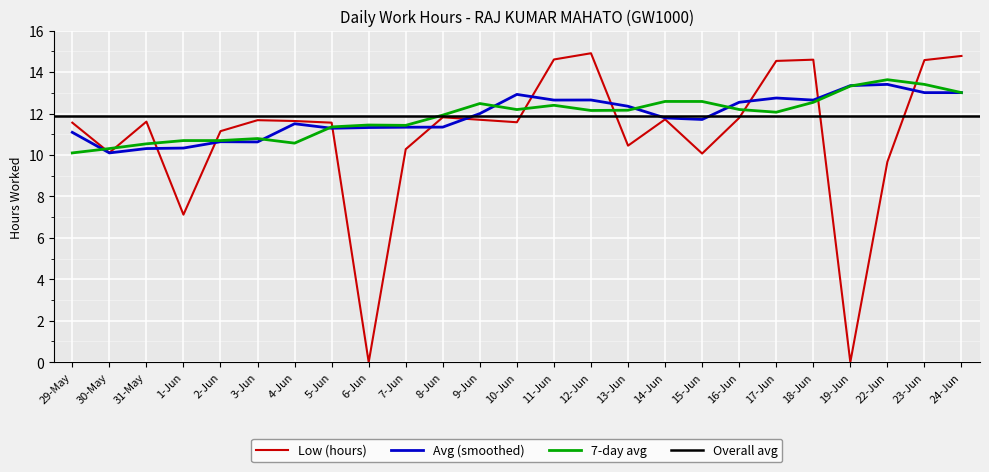

True or false: there are more than 0 points higher than both neighbors.

True